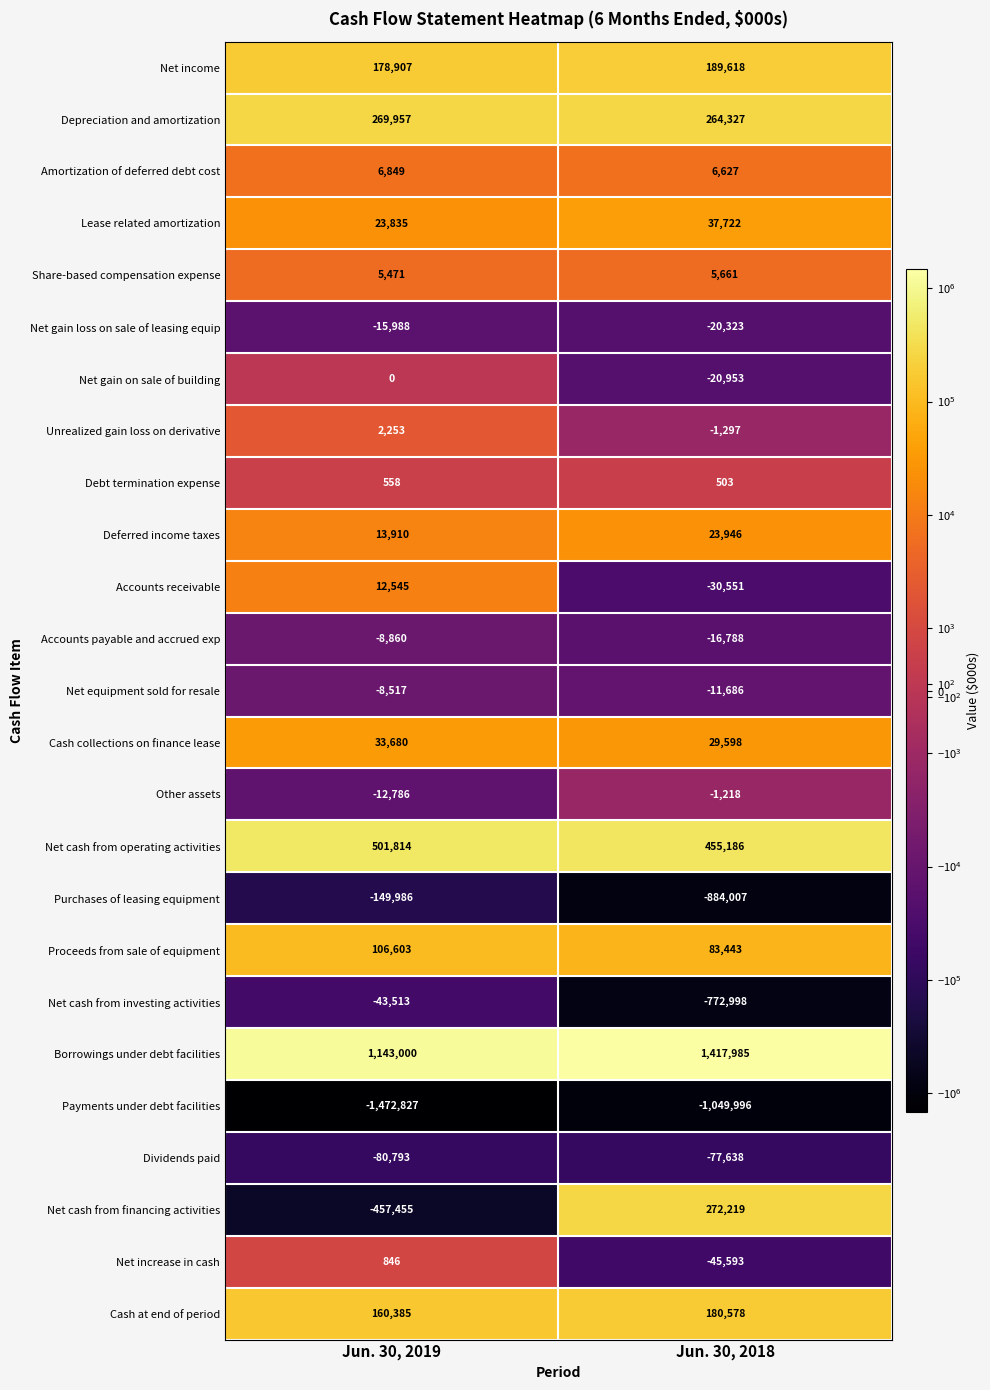

Read the Unrealized gain loss on derivative value at Jun. 30, 2018, to the nearest 10.

-1300